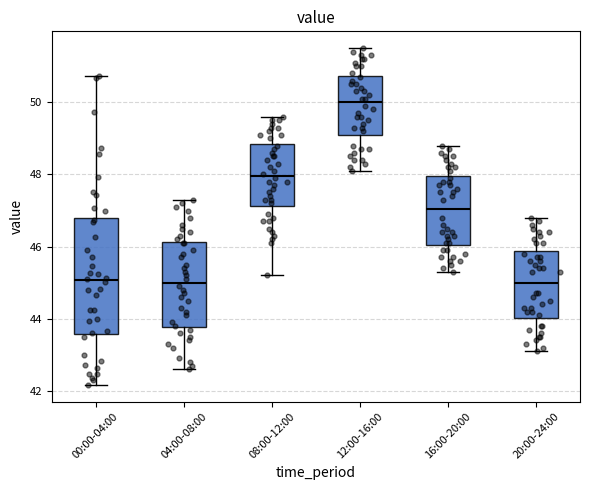

Where is the upper edge of the box for 04:00-08:00 on the y-axis? The values are not printed on the chart, so give them approximately, as read against the axis.

46.2